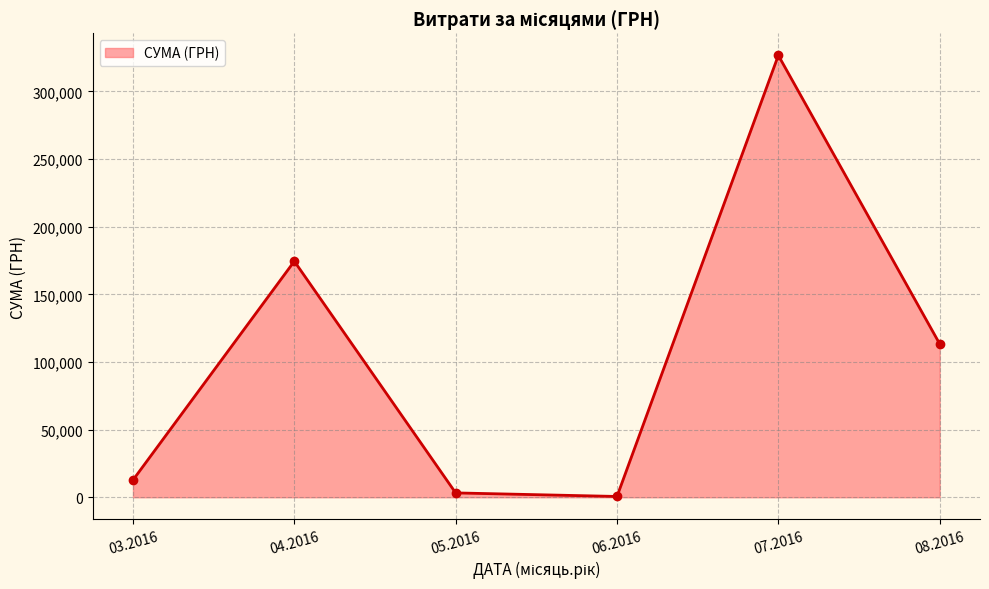

How many lines are shown in the chart?

1